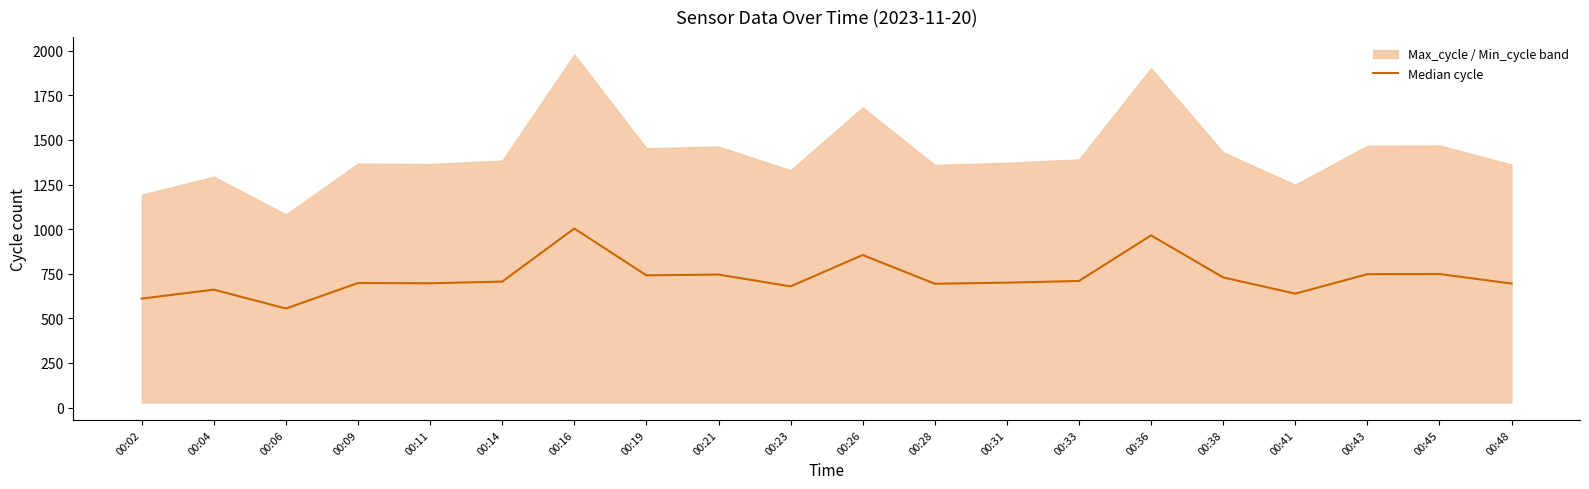

Rank the categories by value from lowest to highest.

00:06, 00:02, 00:41, 00:04, 00:23, 00:28, 00:48, 00:11, 00:09, 00:31, 00:14, 00:33, 00:38, 00:19, 00:21, 00:43, 00:45, 00:26, 00:36, 00:16